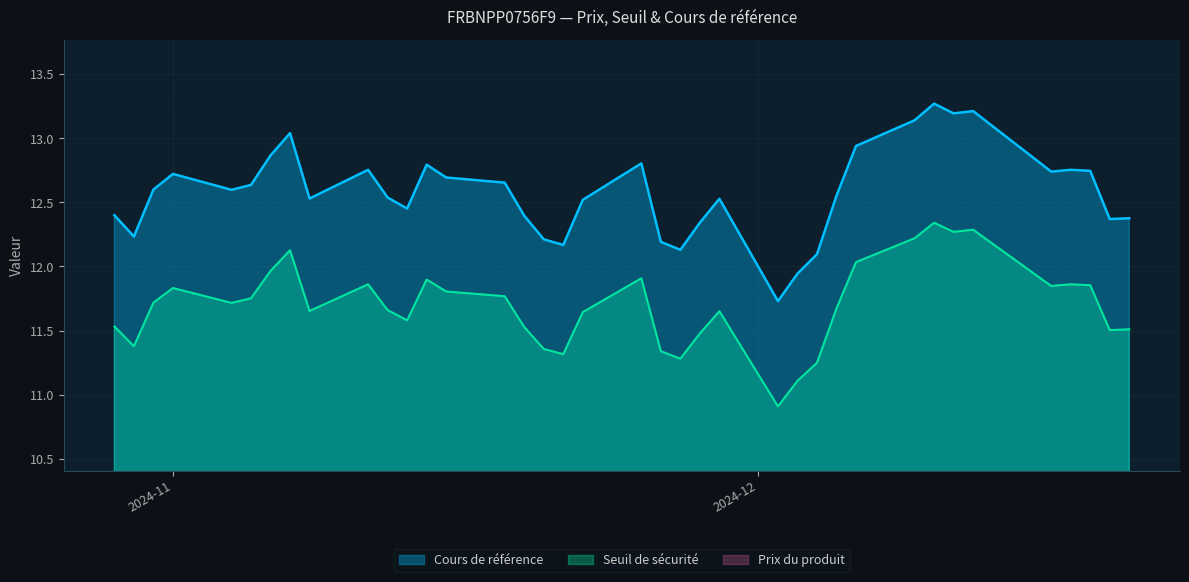

True or false: Cours de référence and Seuil de sécurité cross at least once.

False